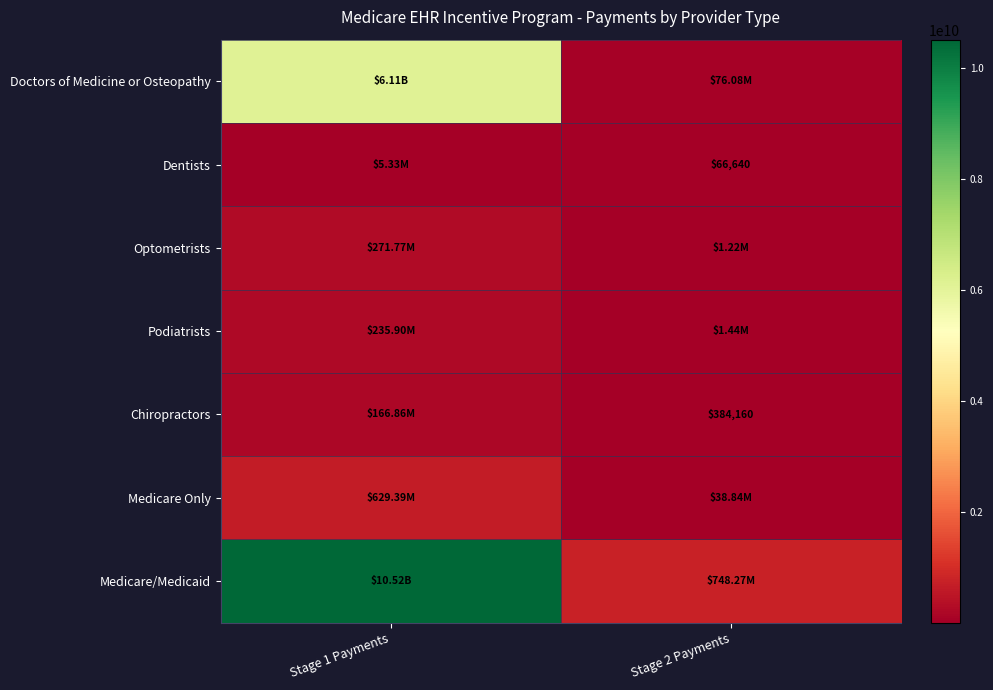

Is it true that Medicare Only equals 59611467.3 at Stage 2 Payments?

False